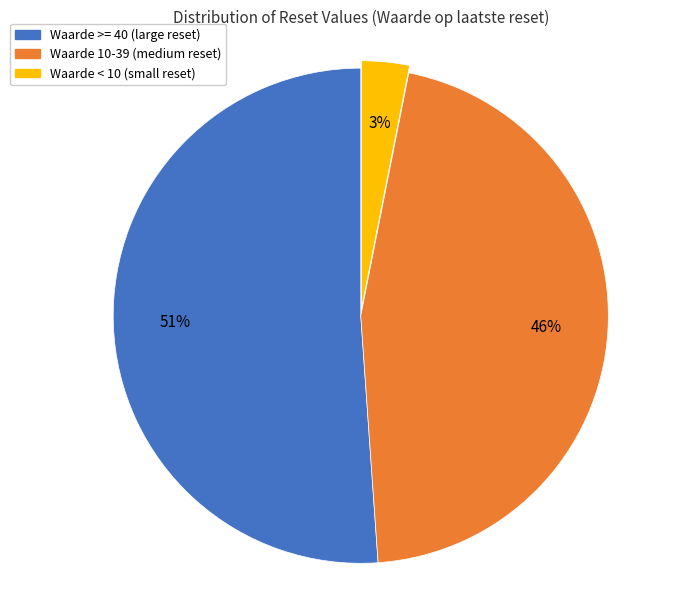

Is there a majority slice in this chart?

Yes